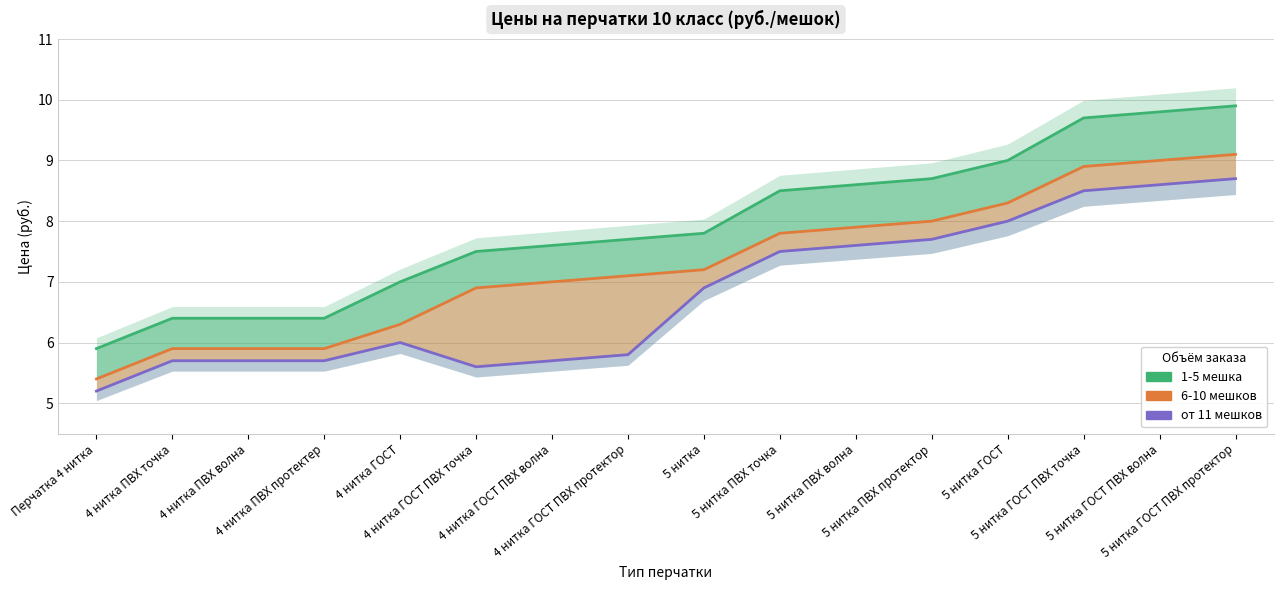

What is the difference between the second highest and minimum values in the от 11 мешков series?

3.4